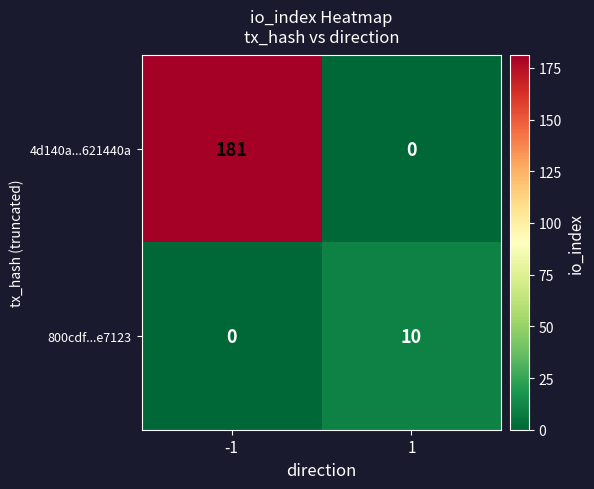

What is the difference between the maximum and minimum values in the 800cdf...e7123 series?

10